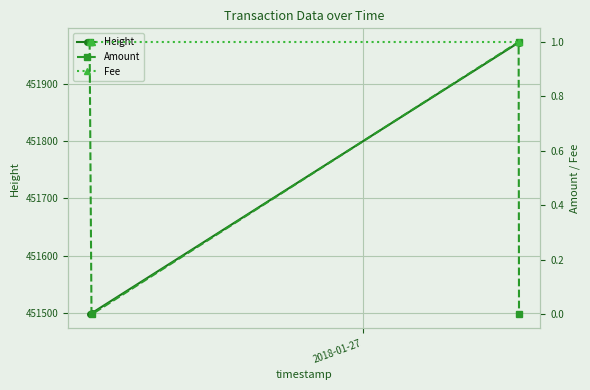

True or false: Amount and Fee cross at least once.

False